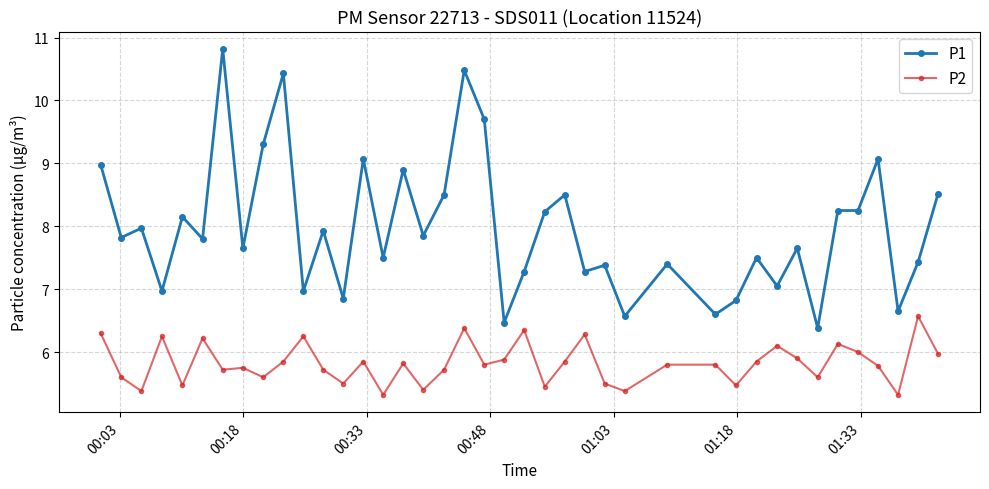

Which series has the widest spread of values?

P1